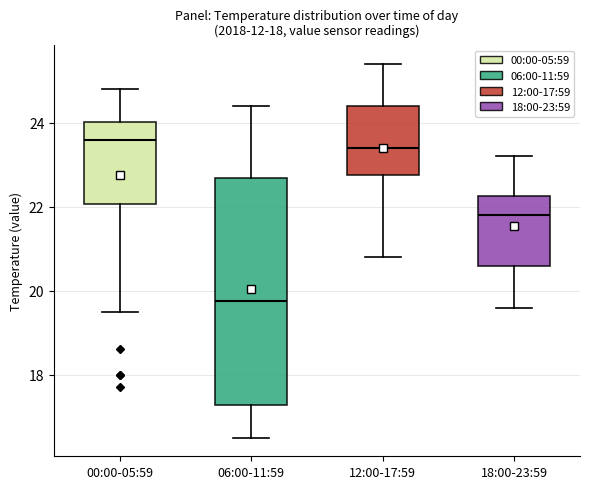

Where is the lower edge of the box for 18:00-23:59 on the y-axis? The values are not printed on the chart, so give them approximately, as read against the axis.

20.6